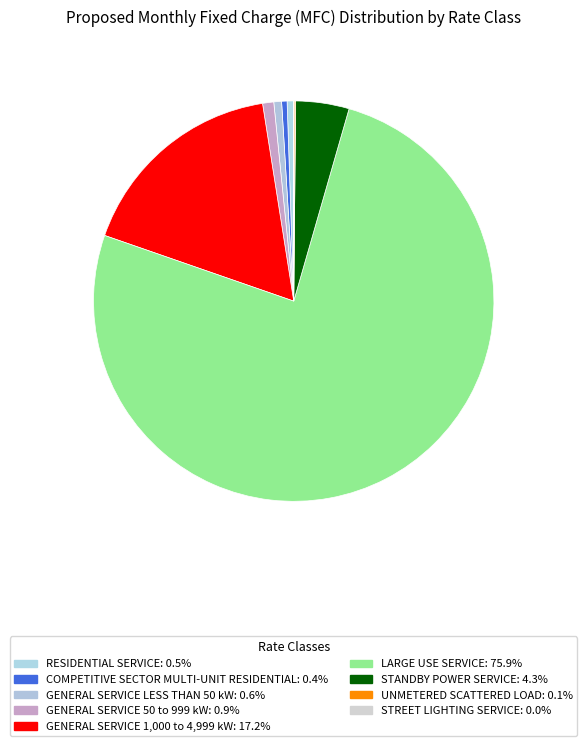

Is it true that GENERAL SERVICE 50 to 999 kW is 7% of the pie?

False